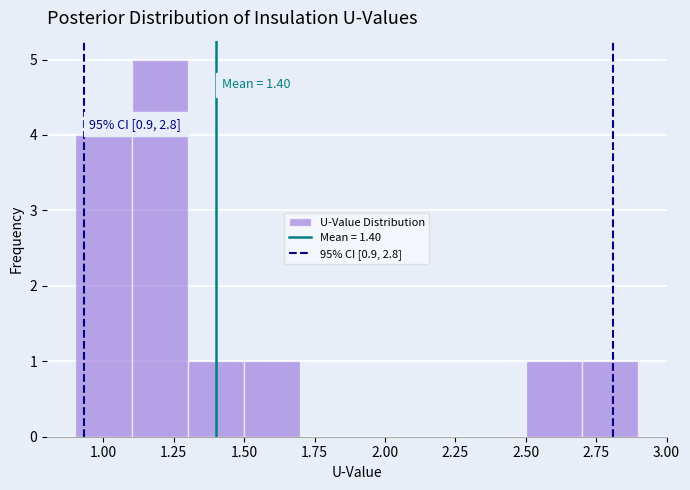

Over which range of the x-axis is the bar tallest?

1.1 to 1.3